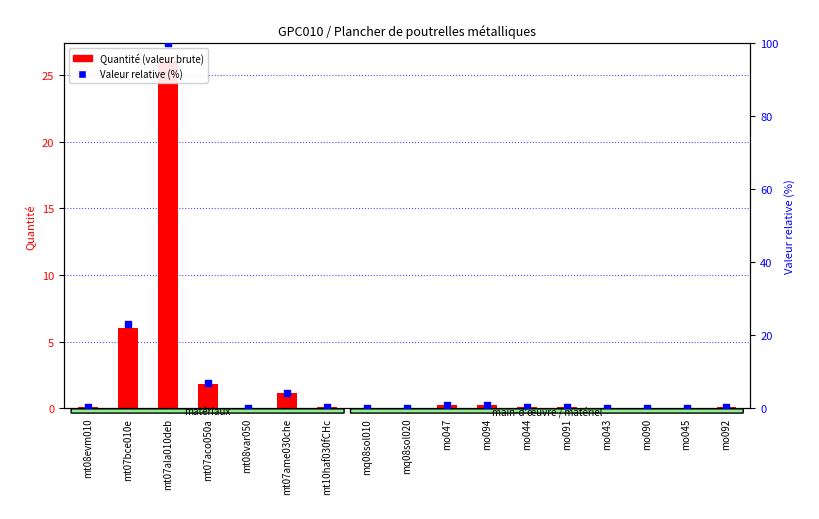

What are all the series names shown in the legend?

Quantité, Valeur relative (%)